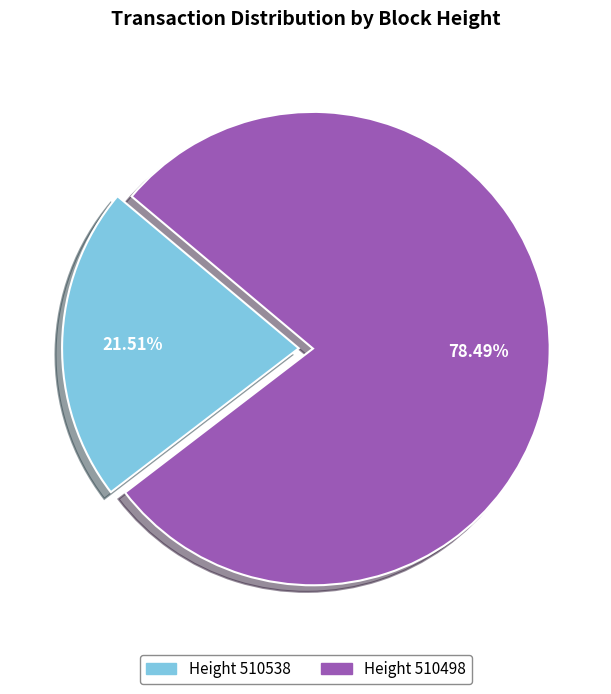

Is there any slice that represents more than half of the pie?

Yes